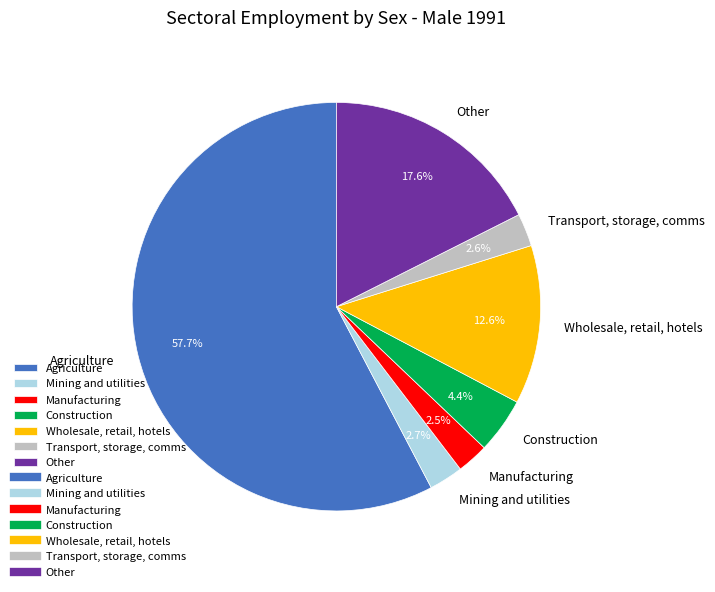

Which has a higher value, Mining and utilities or Wholesale, retail, hotels?

Wholesale, retail, hotels